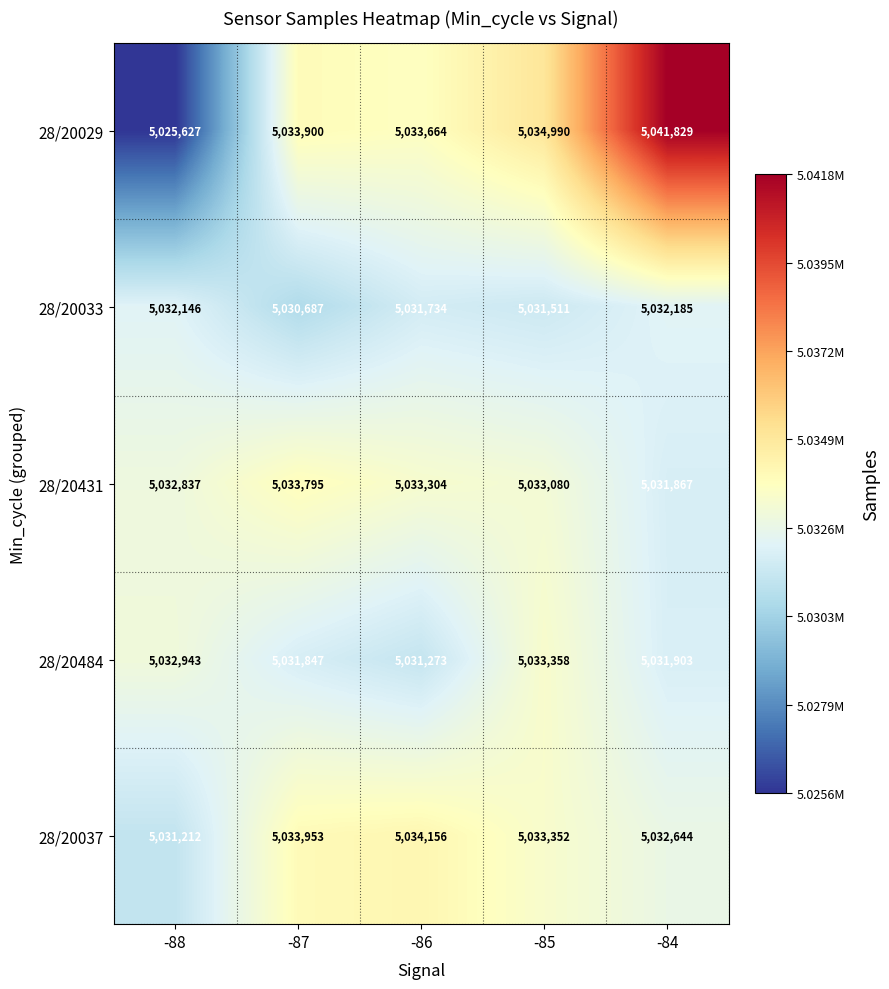

How many data points does each series have?

5